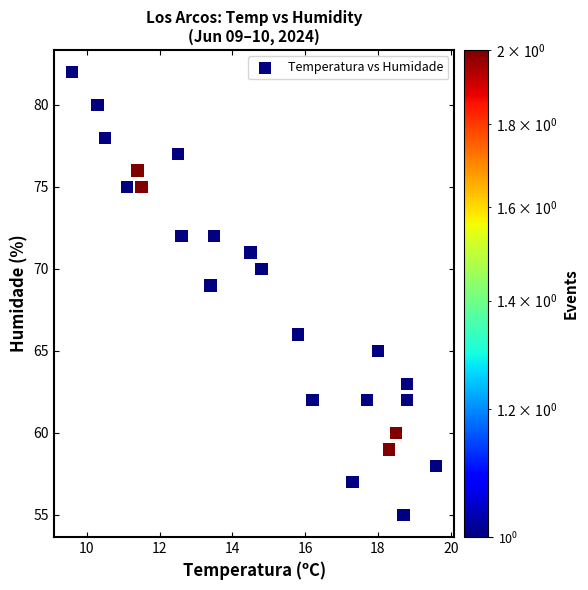

What is the range of Y values (max minus min)?

27